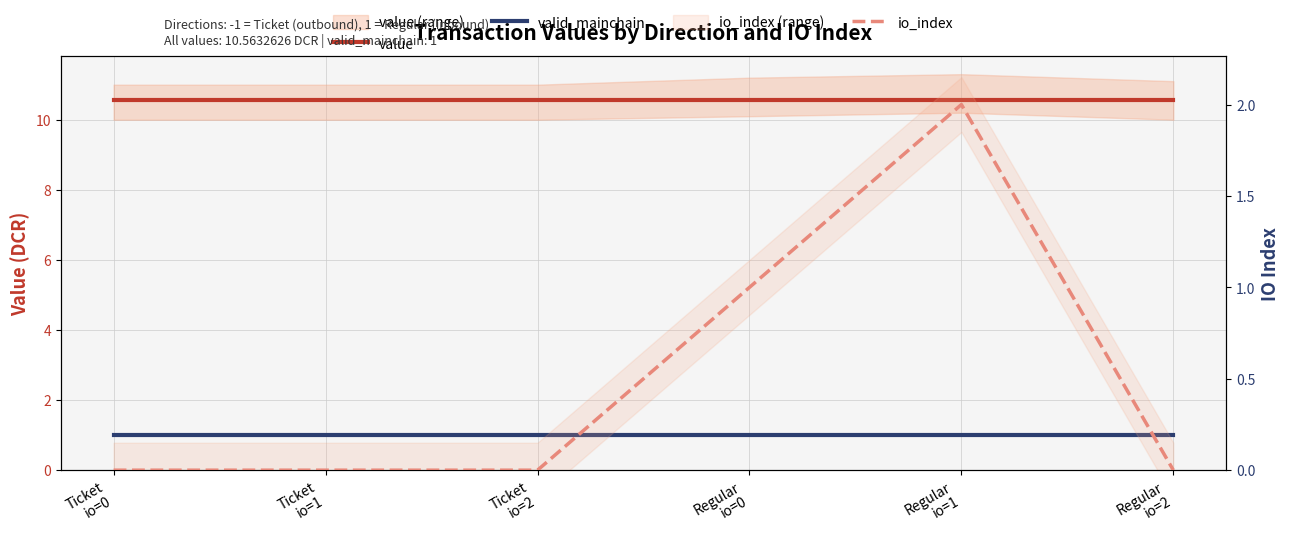

Which series has the largest range (max minus min)?

io_index